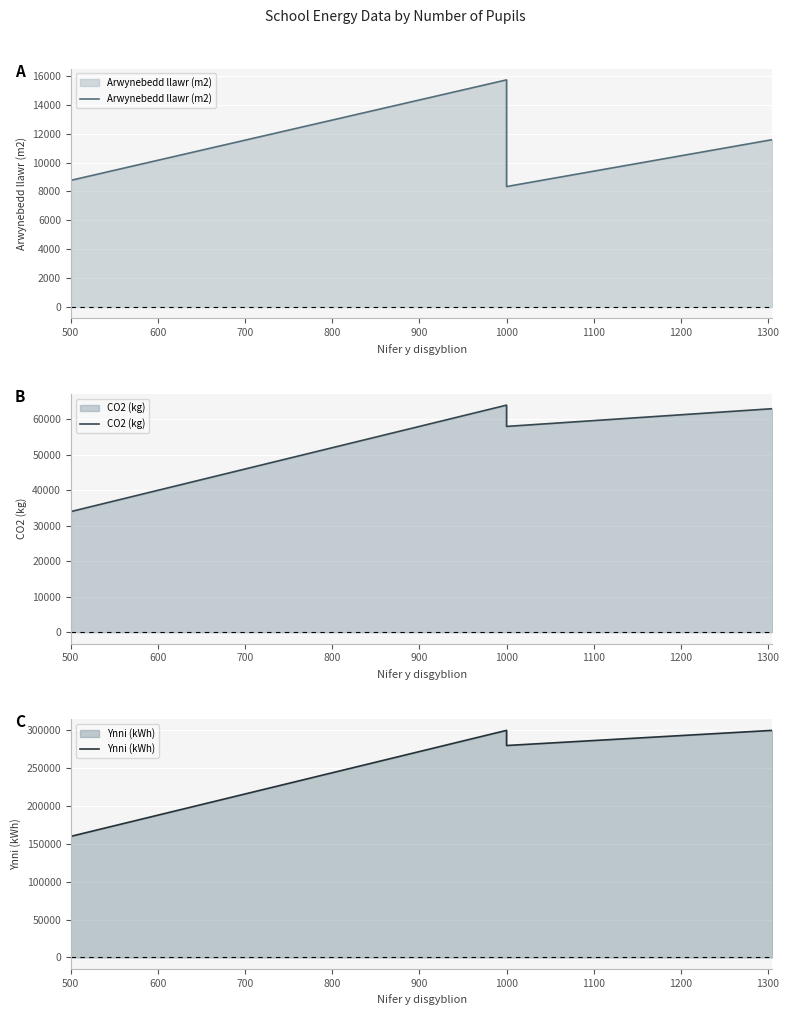

Is the value of Ynni (kWh) at 800 greater than the value of CO2 (kg) at 700?

Yes